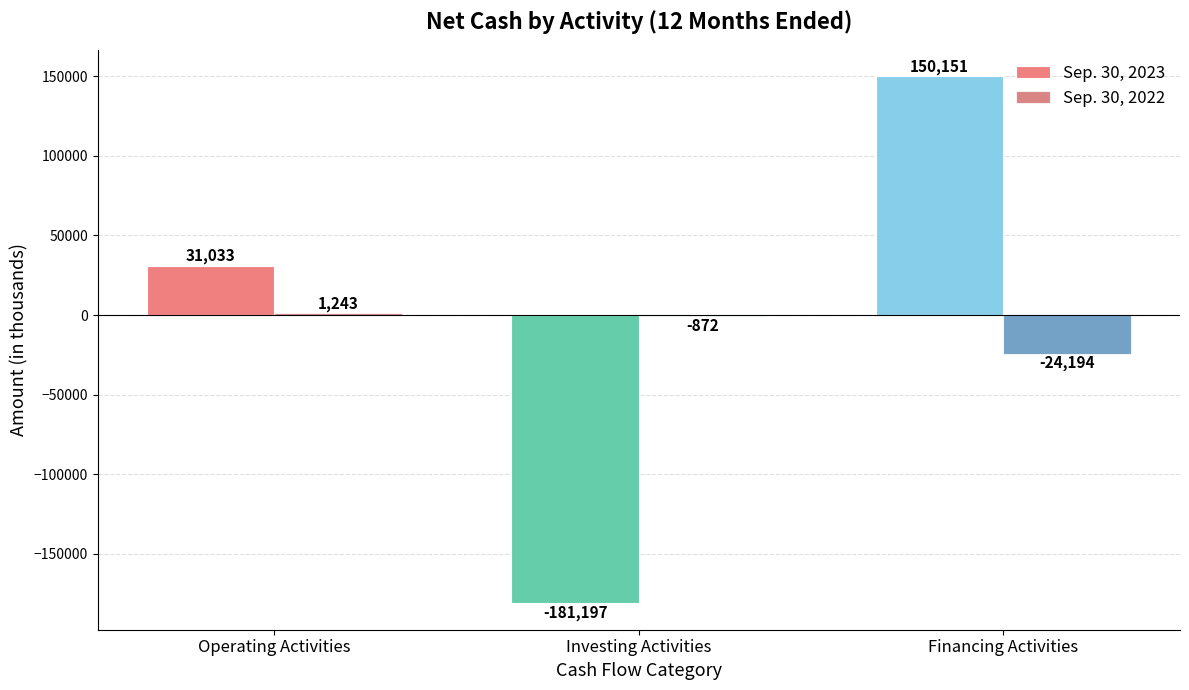

How many values in Sep. 30, 2023 are above zero?

2